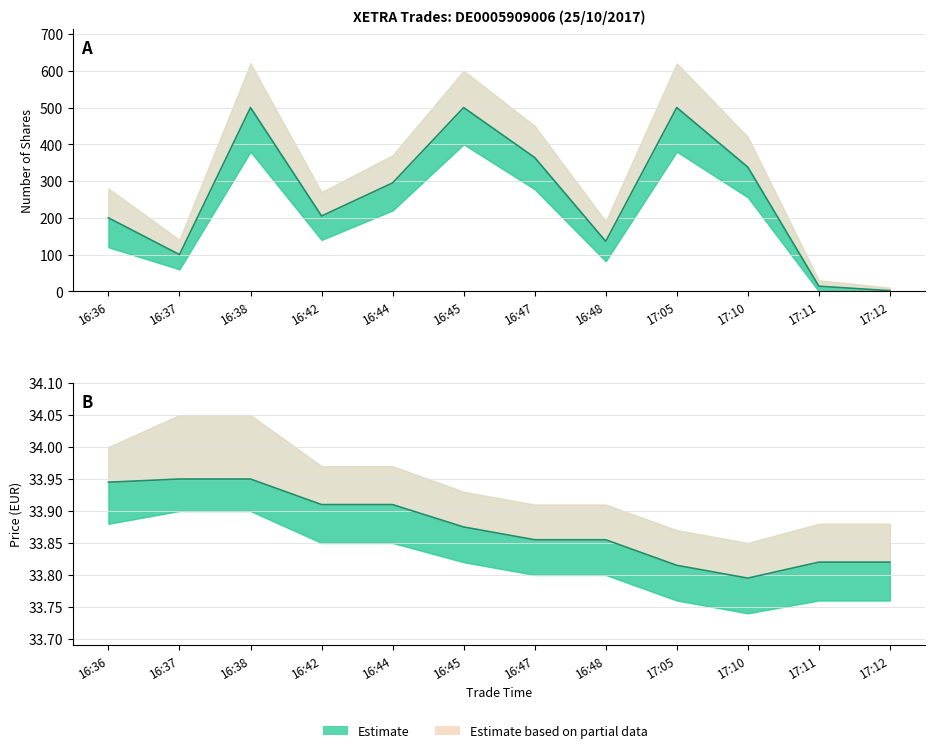

Which series has the largest range (max minus min)?

Number of shares